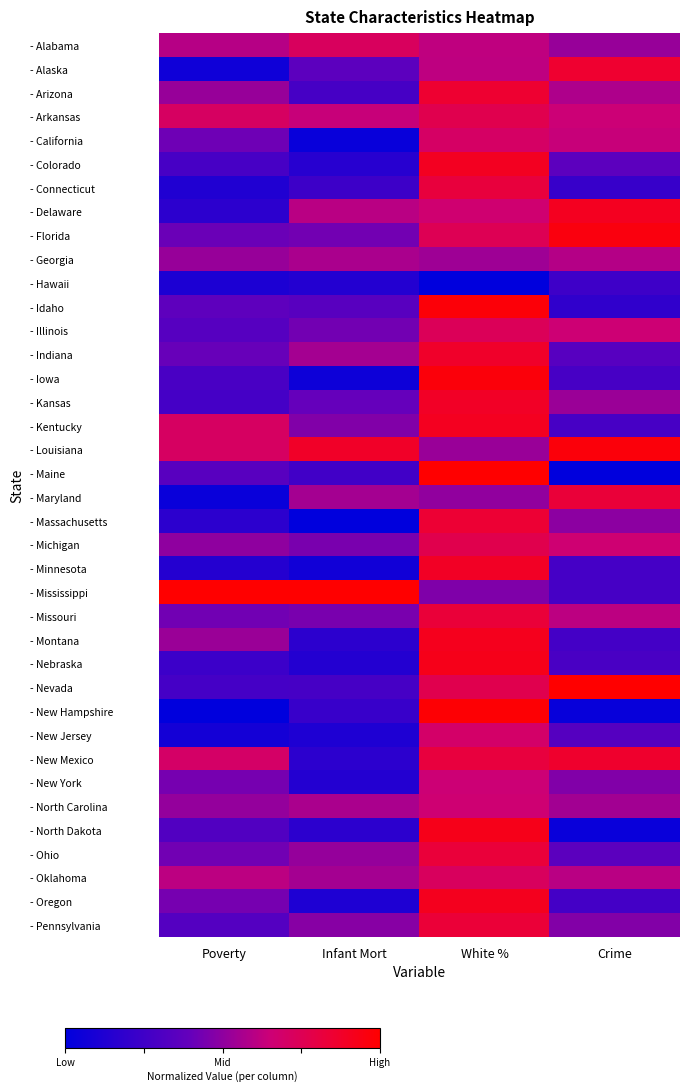

List the series in order of their peak value, lowest first.

- Hawaii, - Georgia, - New York, - North Carolina, - New Jersey, - California, - Alabama, - Oklahoma, - Illinois, - Arkansas, - Michigan, - Connecticut, - Ohio, - Maryland, - Missouri, - Pennsylvania, - Massachusetts, - Arizona, - Alaska, - New Mexico, - Indiana, - Kansas, - Minnesota, - Colorado, - Kentucky, - Delaware, - Oregon, - Montana, - Nebraska, - North Dakota, - Florida, - Louisiana, - Iowa, - Idaho, - New Hampshire, - Maine, - Mississippi, - Nevada